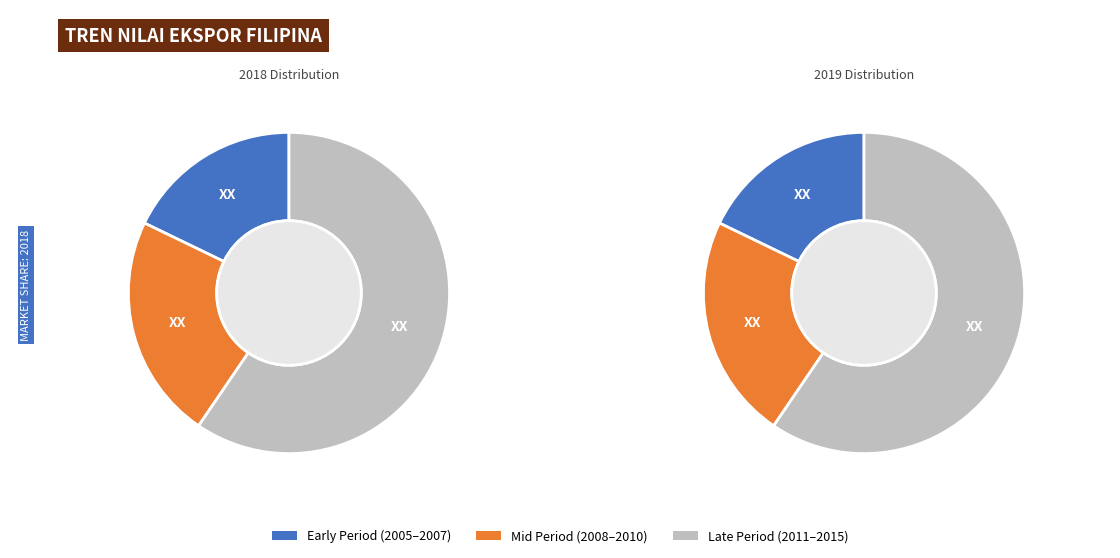

The 2009 slice represents 1% of the pie. True or false?

False